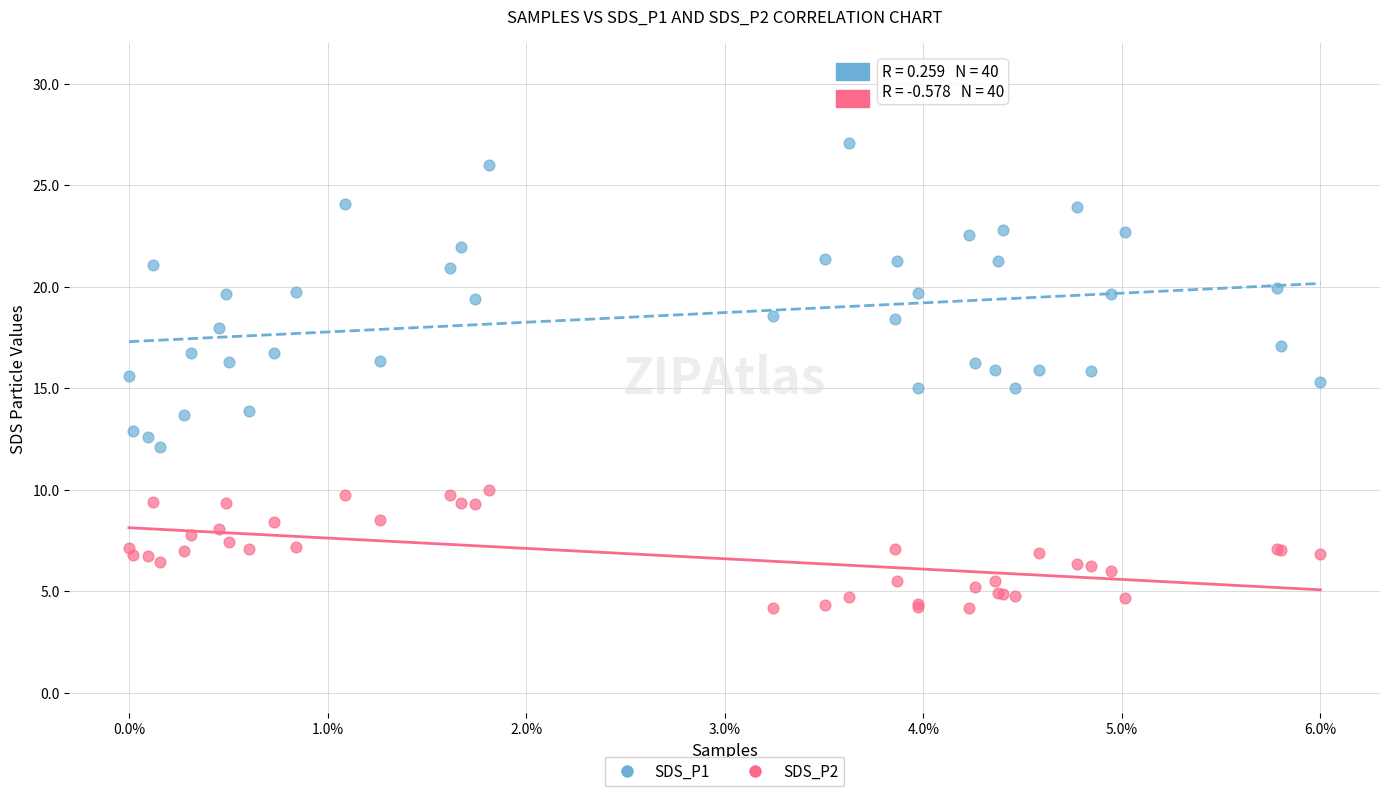

What are all the series names shown in the legend?

SDS_P1, SDS_P2